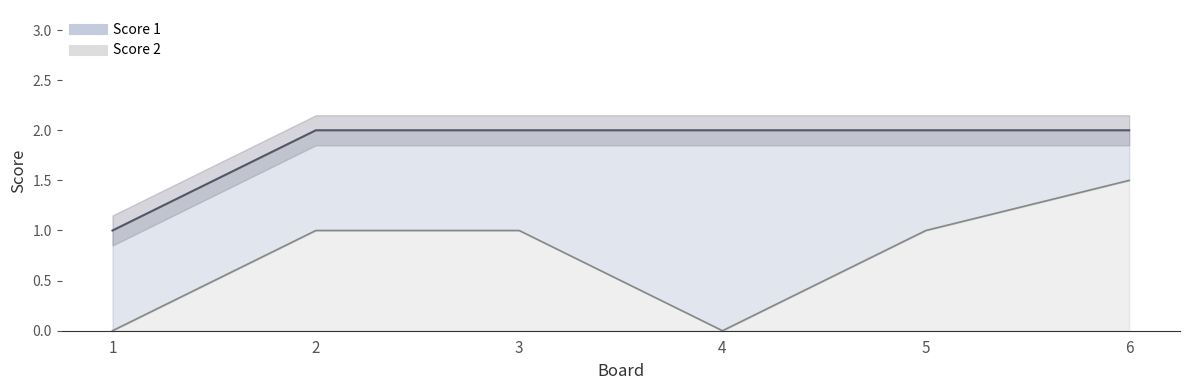

True or false: Score 1 line has a value of 0.9 at 2.

False